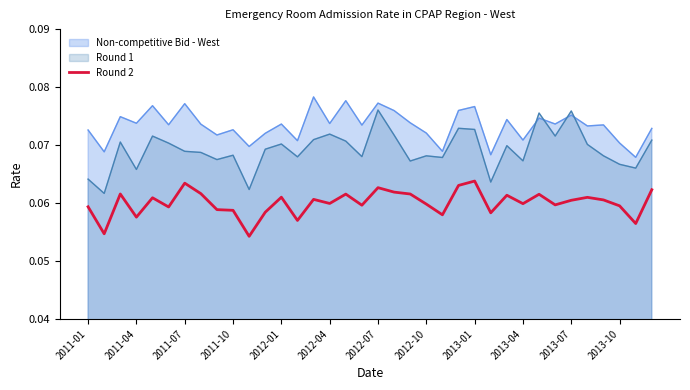

True or false: Non-competitive Bid - West and Round 2 cross at least once.

False